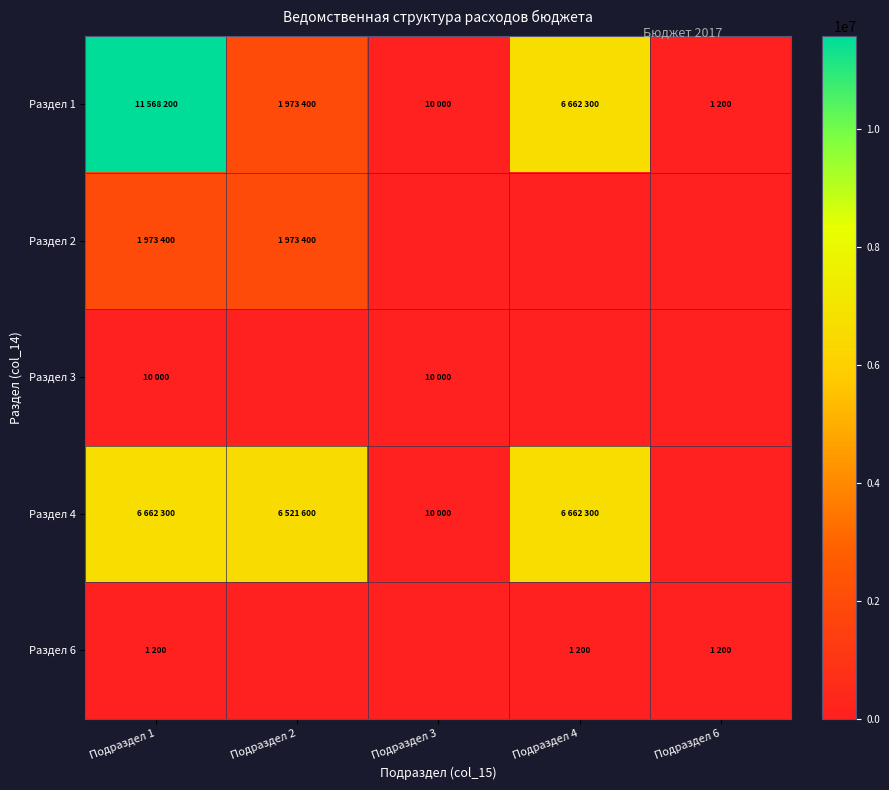

Reading left to right, what are all the values shown in this chart?

Раздел 1: Подраздел 1=11568200	Подраздел 2=1973400	Подраздел 3=10000	Подраздел 4=6662300	Подраздел 6=1200
Раздел 2: Подраздел 1=1973400	Подраздел 2=1973400	Подраздел 3=0	Подраздел 4=0	Подраздел 6=0
Раздел 3: Подраздел 1=10000	Подраздел 2=0	Подраздел 3=10000	Подраздел 4=0	Подраздел 6=0
Раздел 4: Подраздел 1=6662300	Подраздел 2=6521600	Подраздел 3=10000	Подраздел 4=6662300	Подраздел 6=0
Раздел 6: Подраздел 1=1200	Подраздел 2=0	Подраздел 3=0	Подраздел 4=1200	Подраздел 6=1200